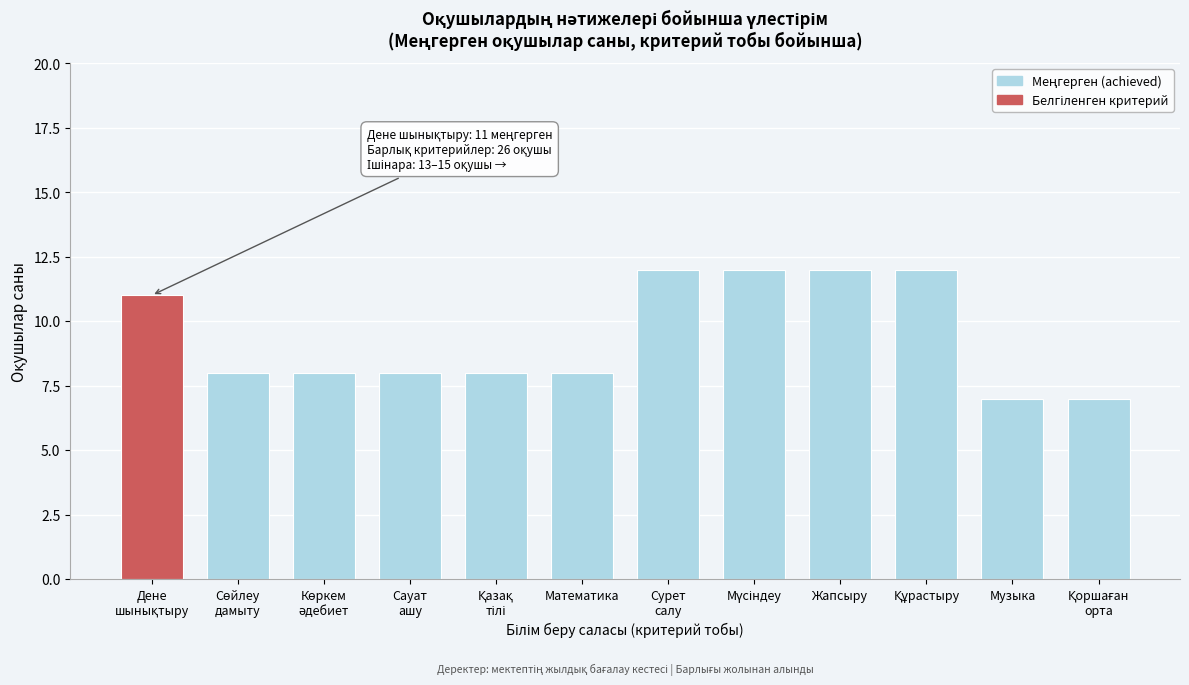

Reading left to right, transcribe all the data shown in this chart.

11	8	8	8	8	8	12	12	12	12	7	7